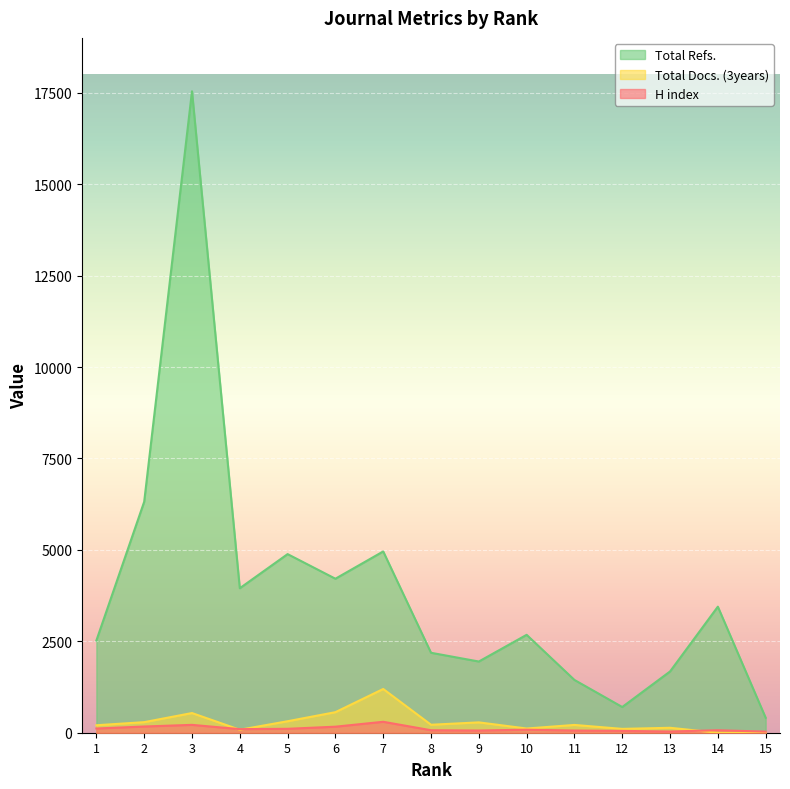

How many interior local valleys does the Total Refs. series have?

4